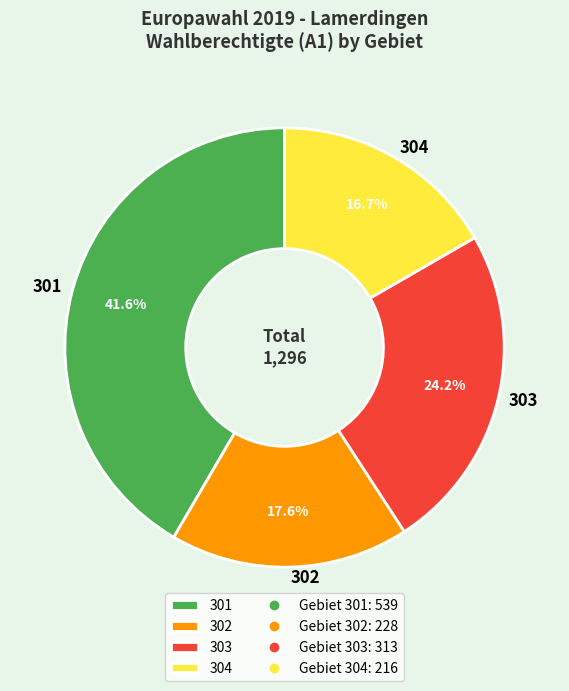

True or false: 302 accounts for 6% of the total.

False